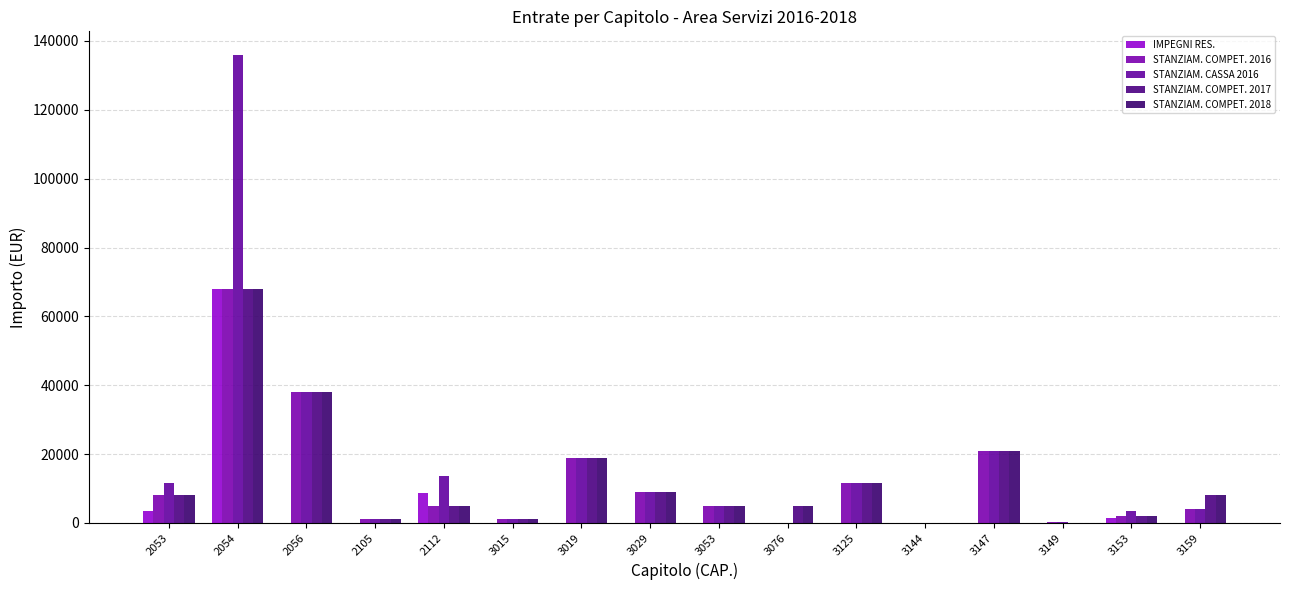

What are all the series names shown in the legend?

IMPEGNI RES., STANZIAM. COMPET. 2016, STANZIAM. CASSA 2016, STANZIAM. COMPET. 2017, STANZIAM. COMPET. 2018